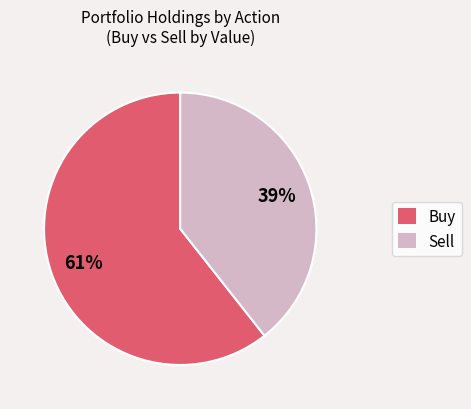

Rank the categories by value from lowest to highest.

Sell, Buy